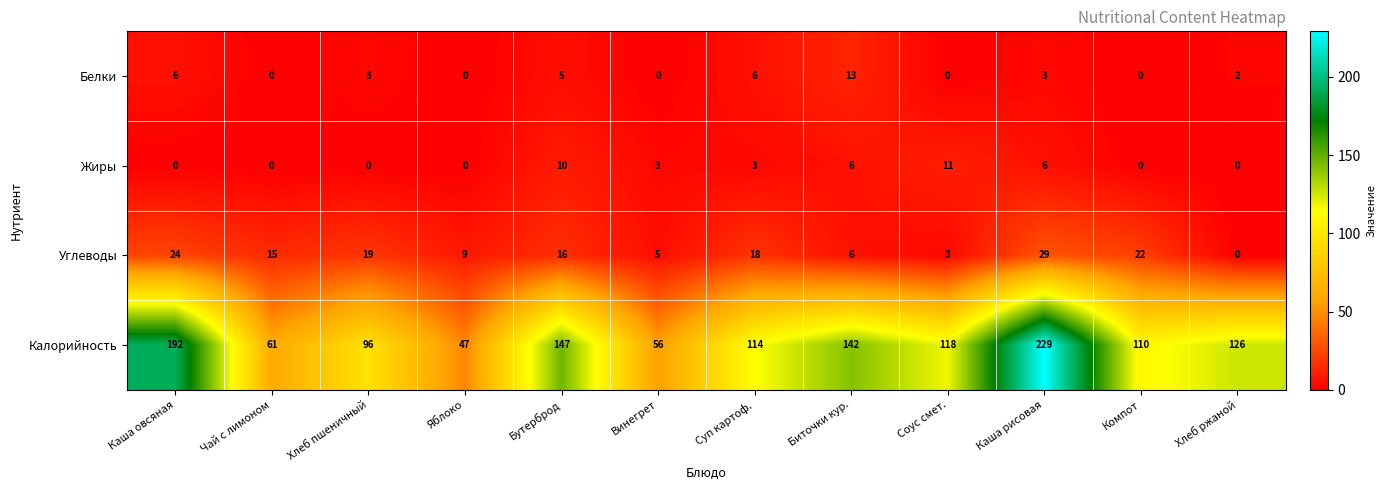

List the labels in order of Углеводы value, smallest first.

Хлеб ржаной, Соус смет., Винегрет, Биточки кур., Яблоко, Чай с лимоном, Бутерброд, Суп картоф., Хлеб пшеничный, Компот, Каша овсяная, Каша рисовая